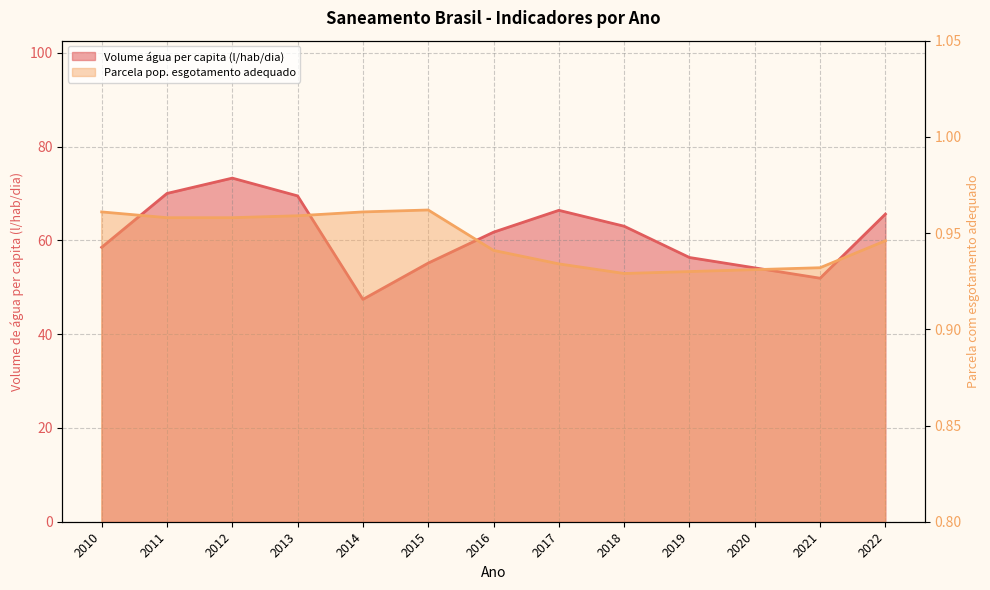

Rank the series at 2017 from lowest to highest value.

Parcela da população total que mora em domicílios com esgotamento sanitário adequado, Volume de água consumida per capita (l/hab/dia)